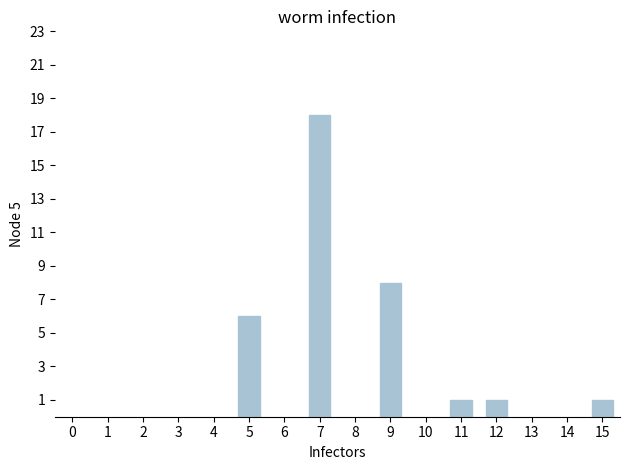

Is it true that the value at 5 is 3?

False